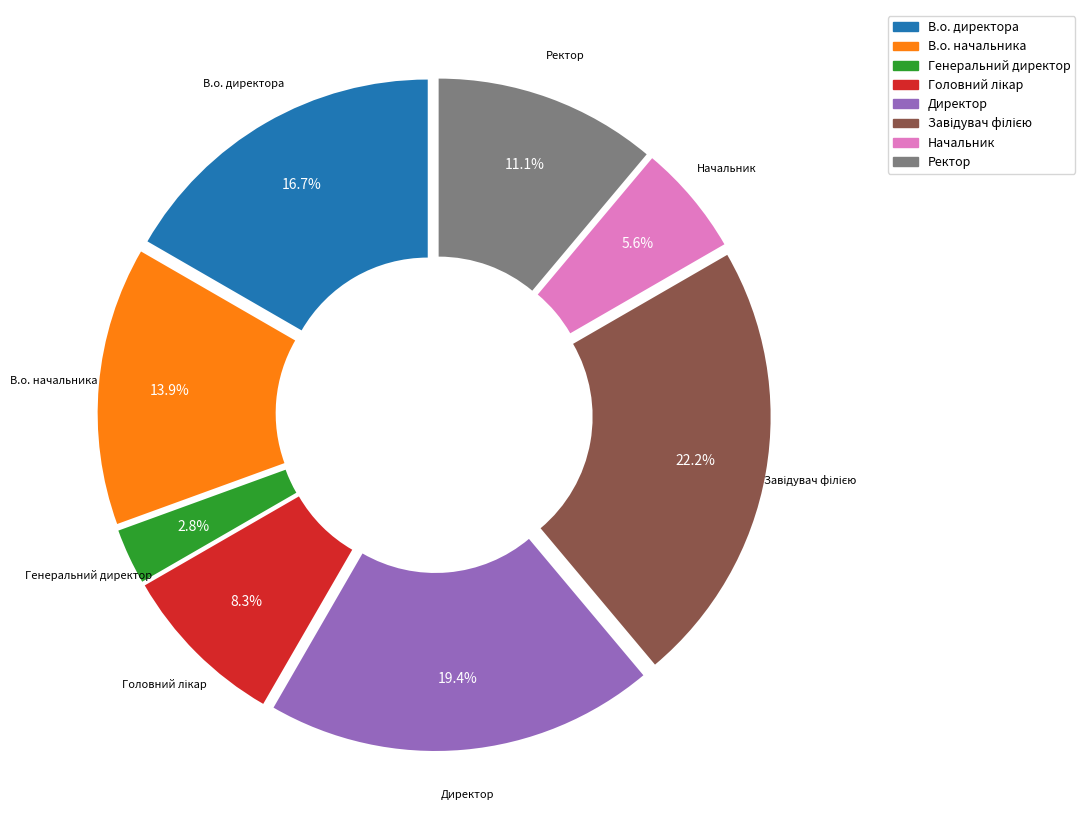

What is the smallest slice in the pie chart?

Генеральний директор